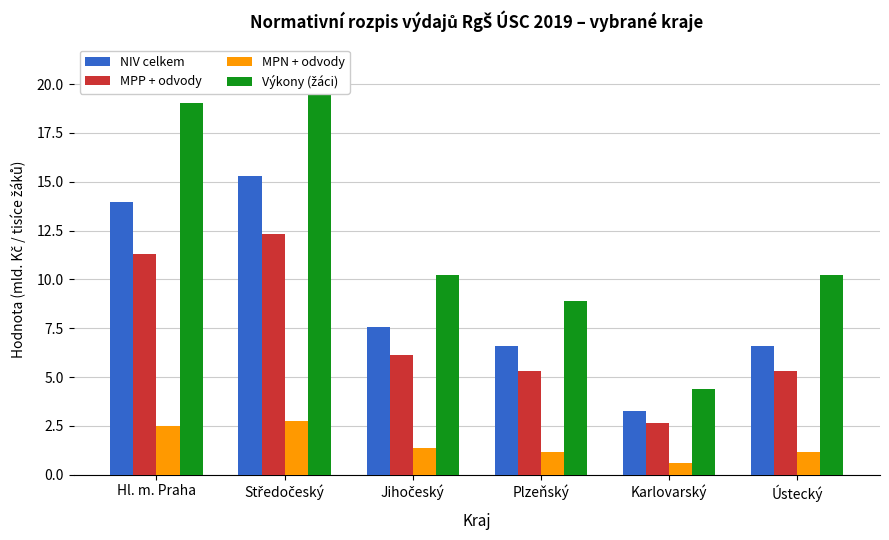

How many bars are there in each group?

4